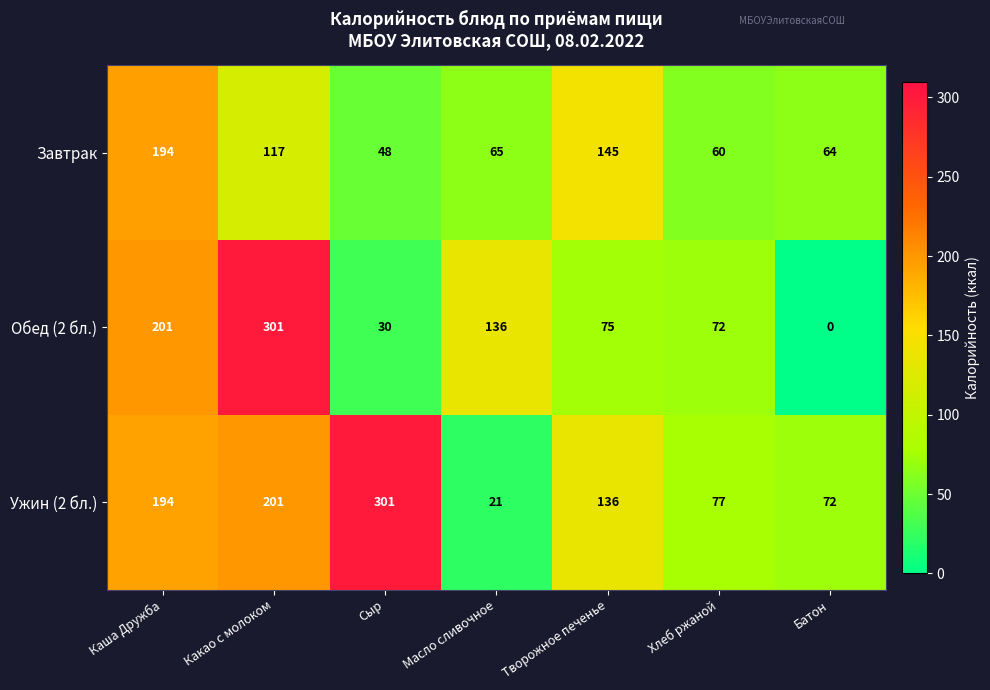

What is the sum of all Ужин (2 бл.) values?

1002